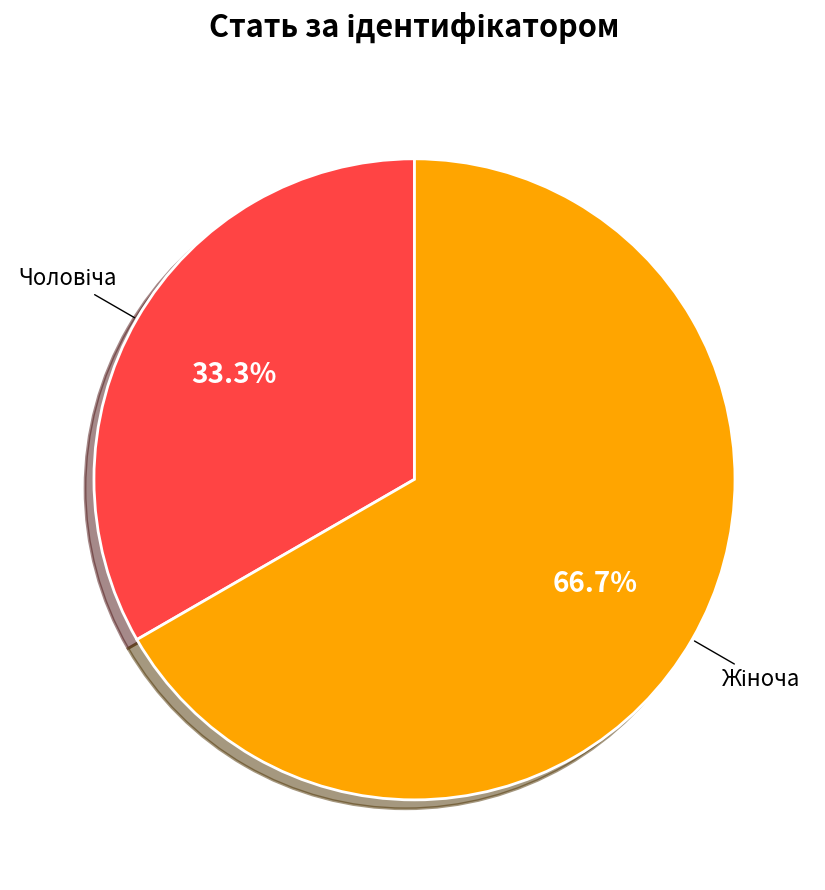

Is there any slice that represents more than half of the pie?

Yes